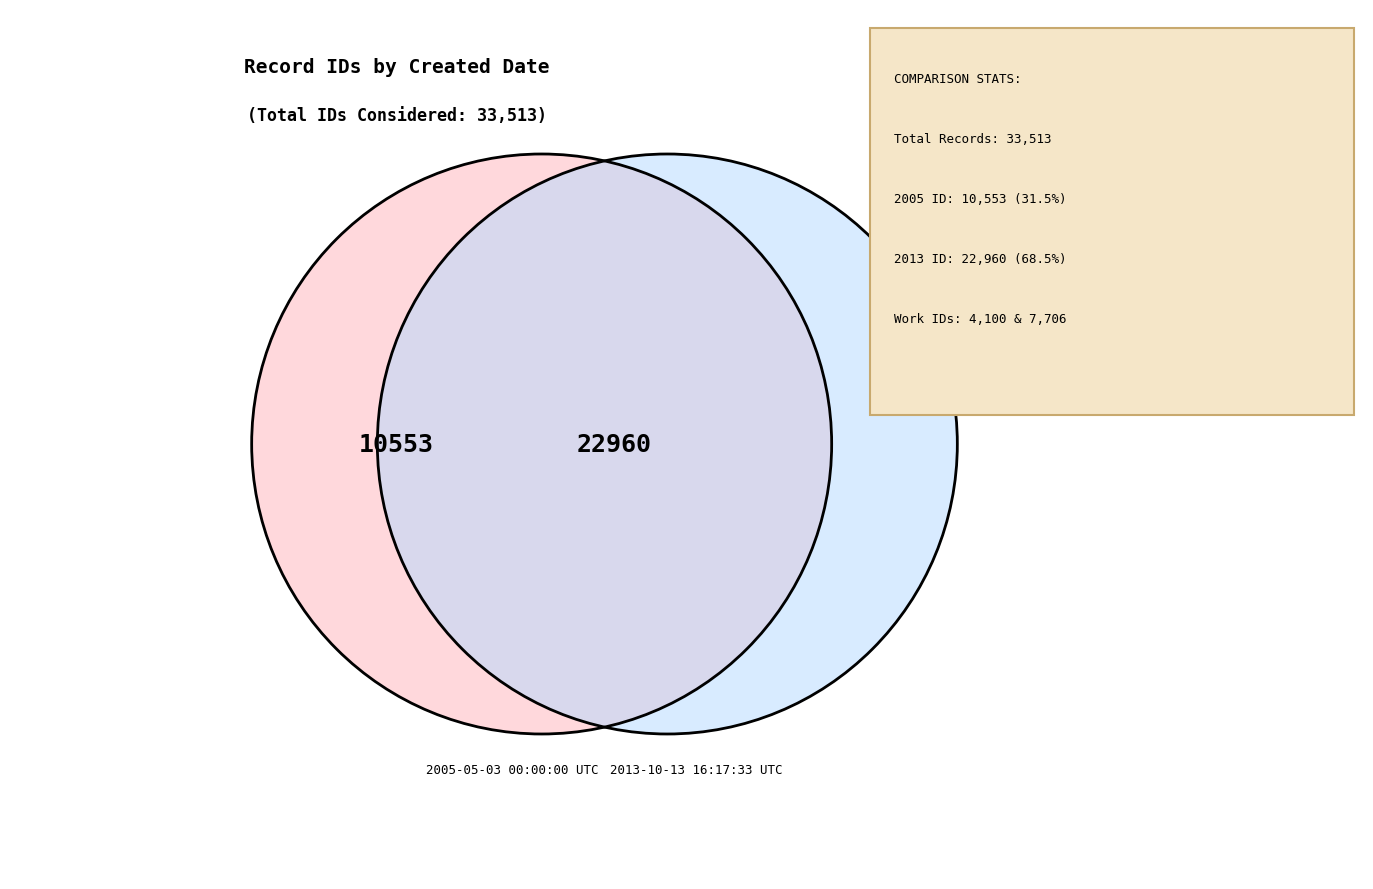

How much of the chart is everything except 2005-05-03 00:00:00 UTC?

68.5%